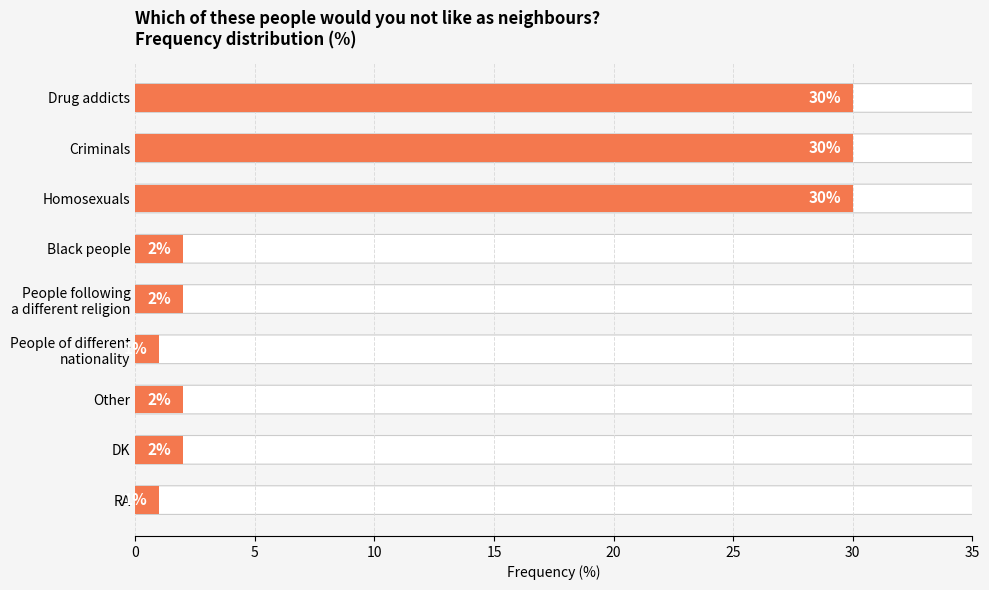

Reading bottom to top, what are all the values shown in this chart?

1	2	2	1	2	2	30	30	30